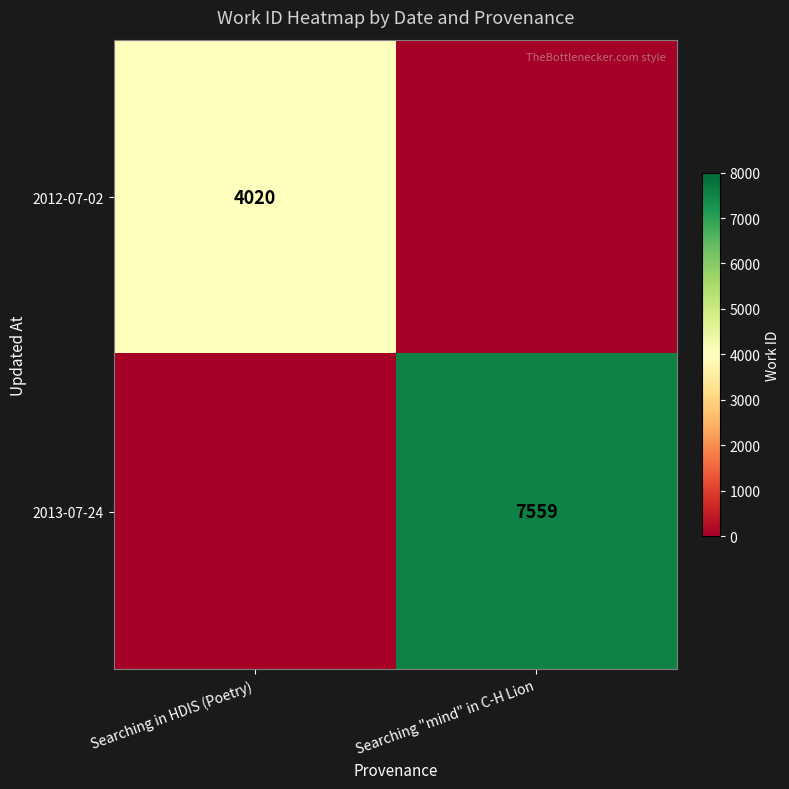

The value of 2013-07-24 at Searching "mind" in C-H Lion is 7559. True or false?

True